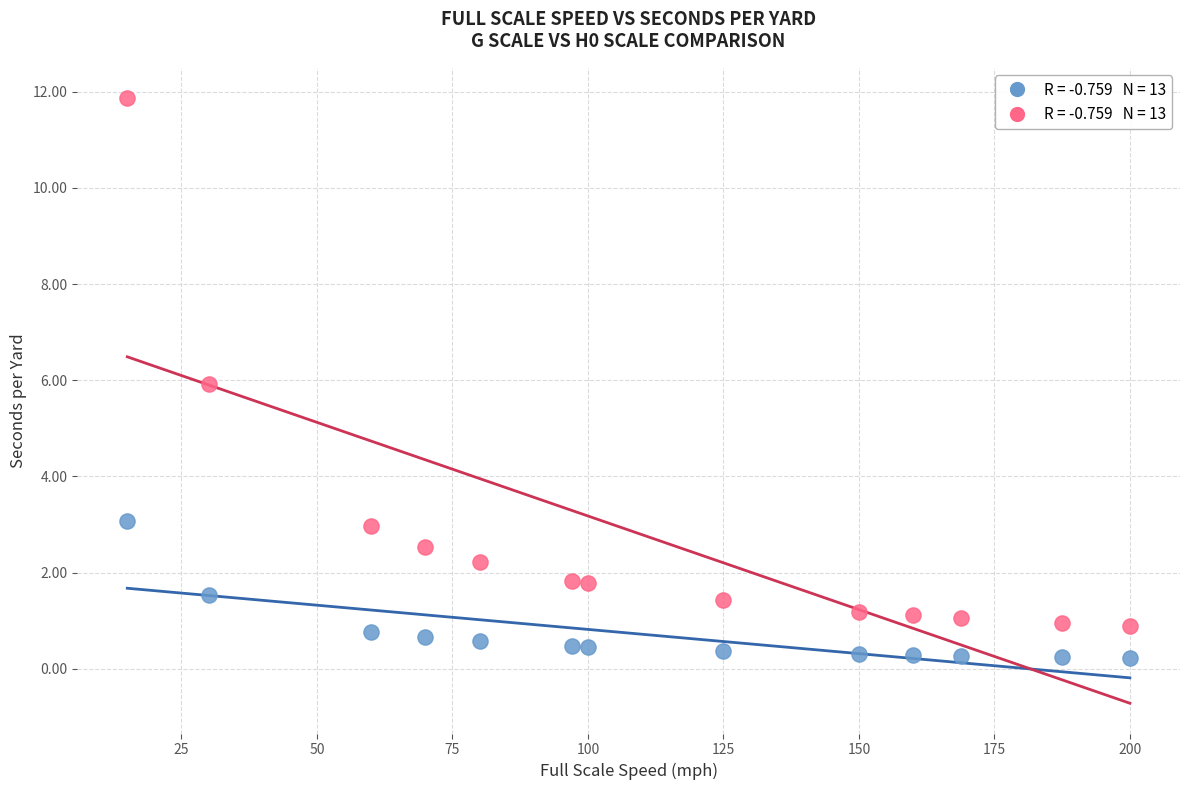

Across all data points, what is the range of Y values (max minus min)?

11.6